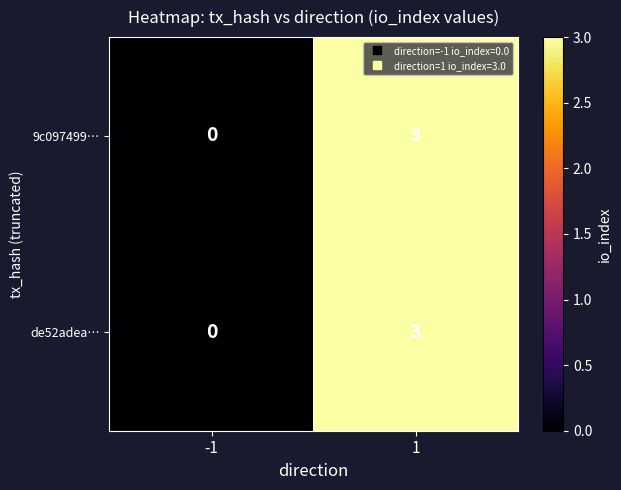

Rank the categories by 9c097499… value from highest to lowest.

1, -1